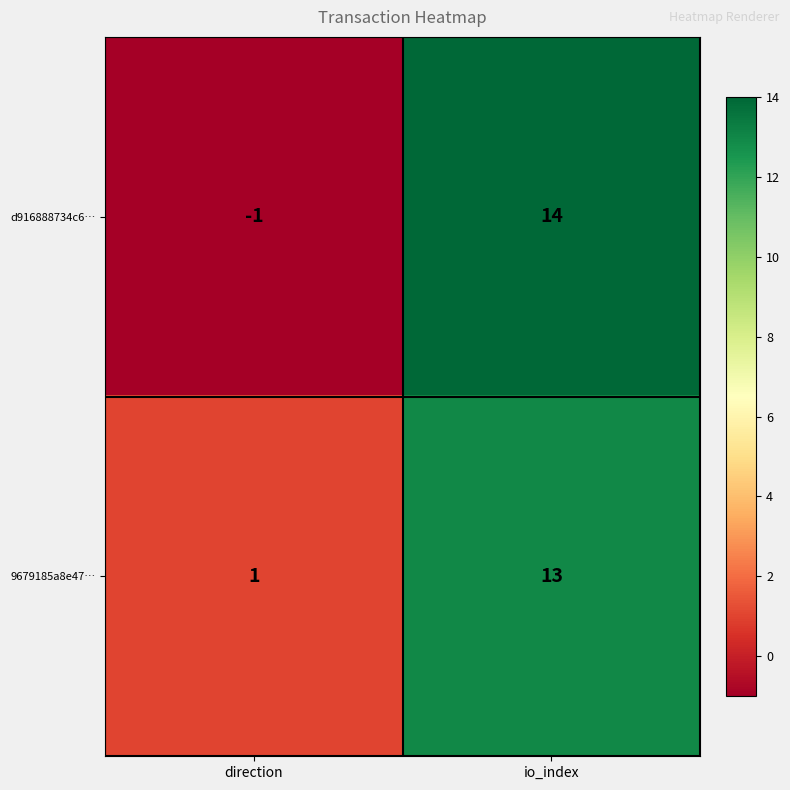

How many values in the 9679185a8e47… series are below 13?

1